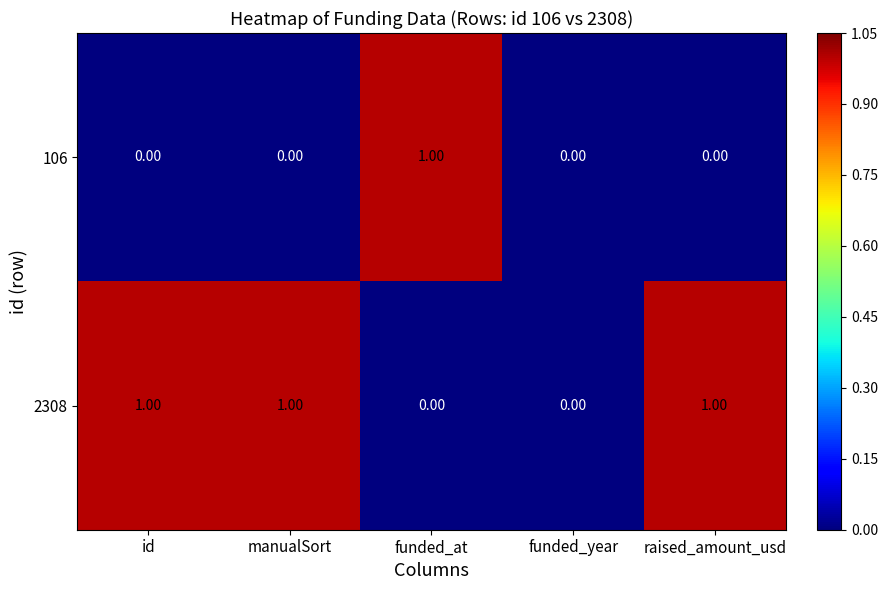

List the series in order of their overall mean, lowest first.

106, 2308